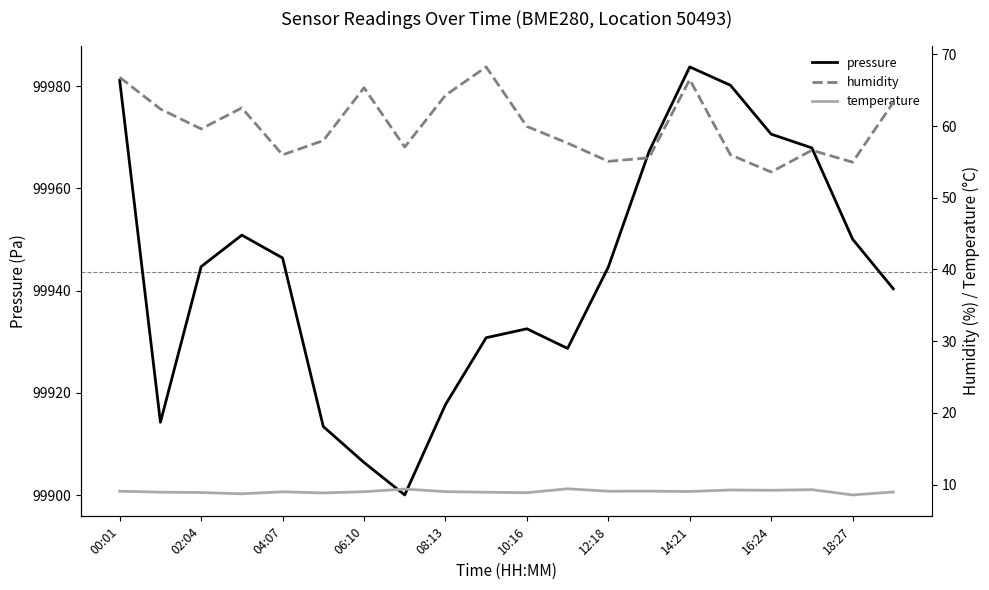

What is the greatest value displayed?

99983.8